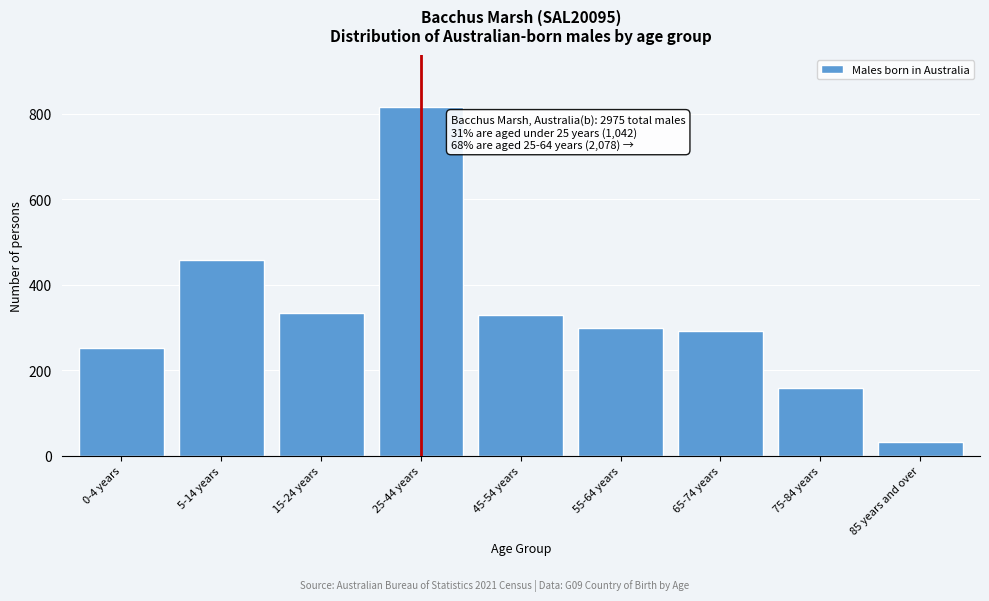

What is the change in value from 15-24 years to 85 years and over?

-301